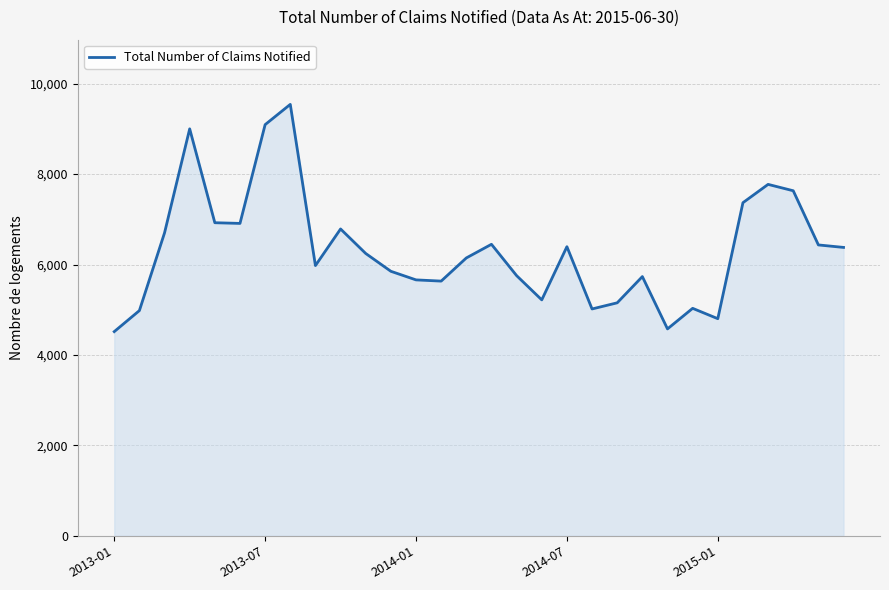

What is the smallest value displayed?

4516